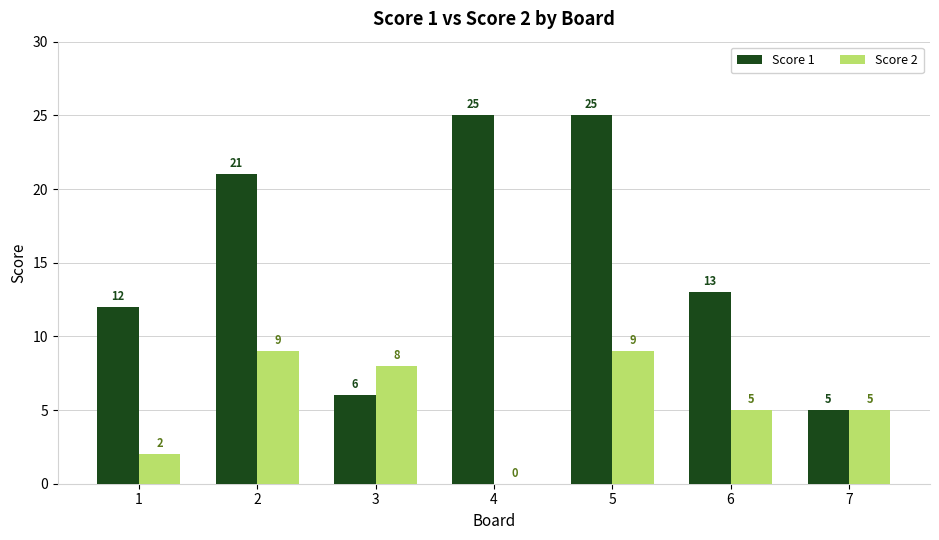

What is the sum of the Score 2 values at 6 and 7?

10